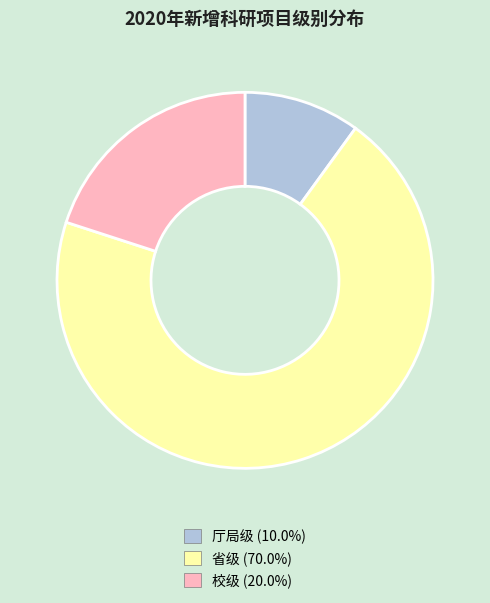

What is the largest slice in the pie chart?

省级